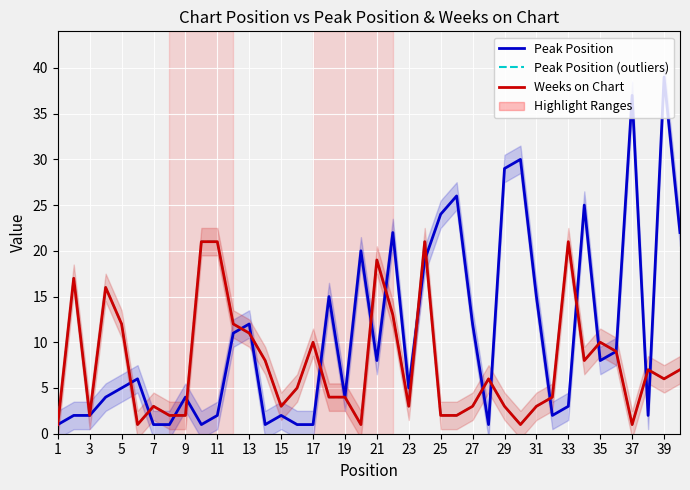

Reading right to left, list all the values displayed in this chart.

Peak Position: 22	39	2	37	9	8	25	3	2	15	30	29	1	12	26	24	19	5	22	8	20	4	15	1	1	2	1	12	11	2	1	4	1	1	6	5	4	2	2	1
Peak Position (outliers): 7	6	7	1	9	10	8	21	4	3	1	3	6	3	2	2	21	3	13	19	1	4	4	10	5	3	8	11	12	21	21	2	2	3	1	12	16	2	17	1
Weeks on Chart: 7	6	7	1	9	10	8	21	4	3	1	3	6	3	2	2	21	3	13	19	1	4	4	10	5	3	8	11	12	21	21	2	2	3	1	12	16	2	17	1